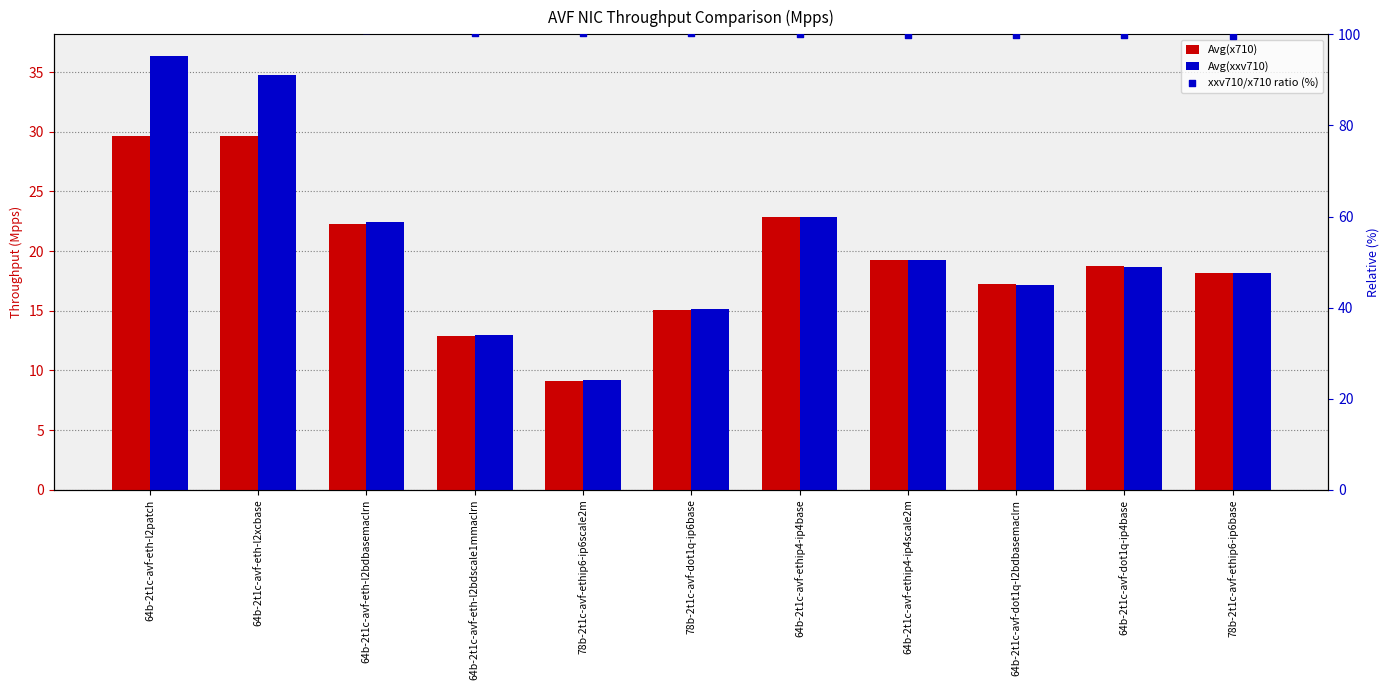

Which series contains the lowest Y value?

Avg(x710)